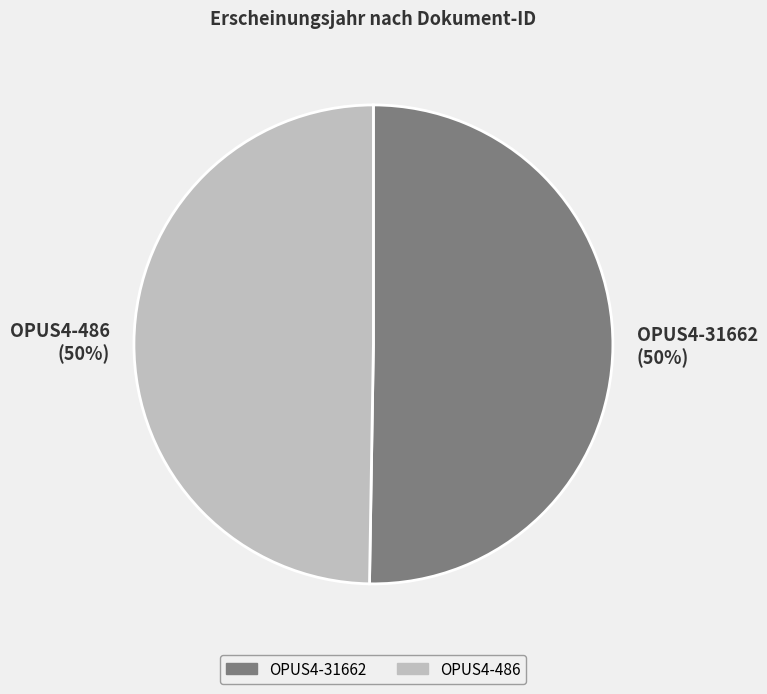

How many segments does this pie chart have?

2